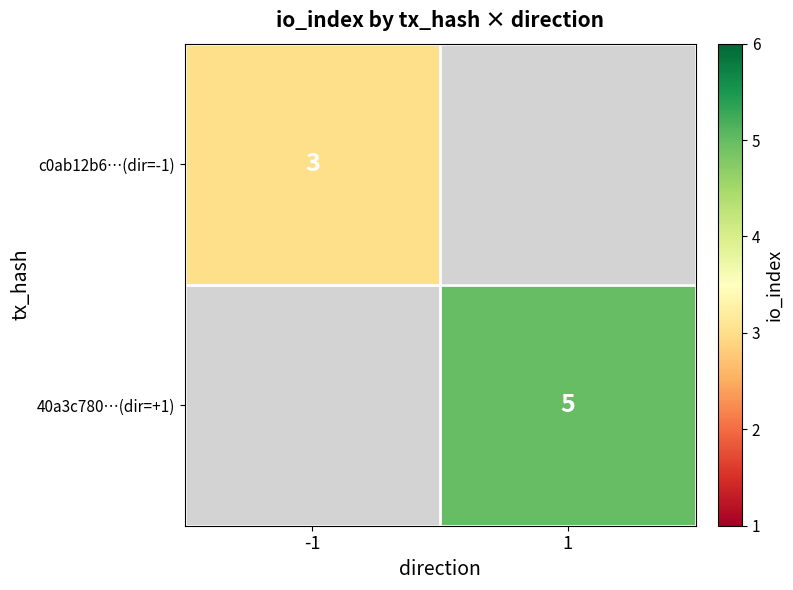

Is the value of 40a3c780…(dir=+1) at 1 greater than the value of c0ab12b6…(dir=-1) at -1?

Yes